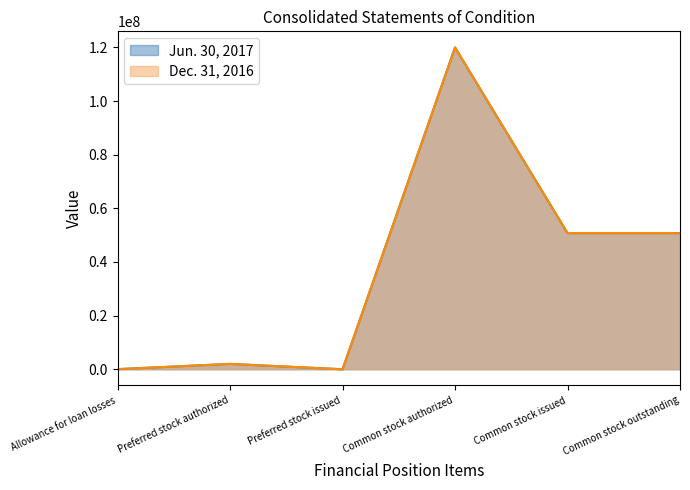

Is the value of Jun. 30, 2017 at Common stock outstanding greater than the value of Dec. 31, 2016 at Common stock authorized?

No